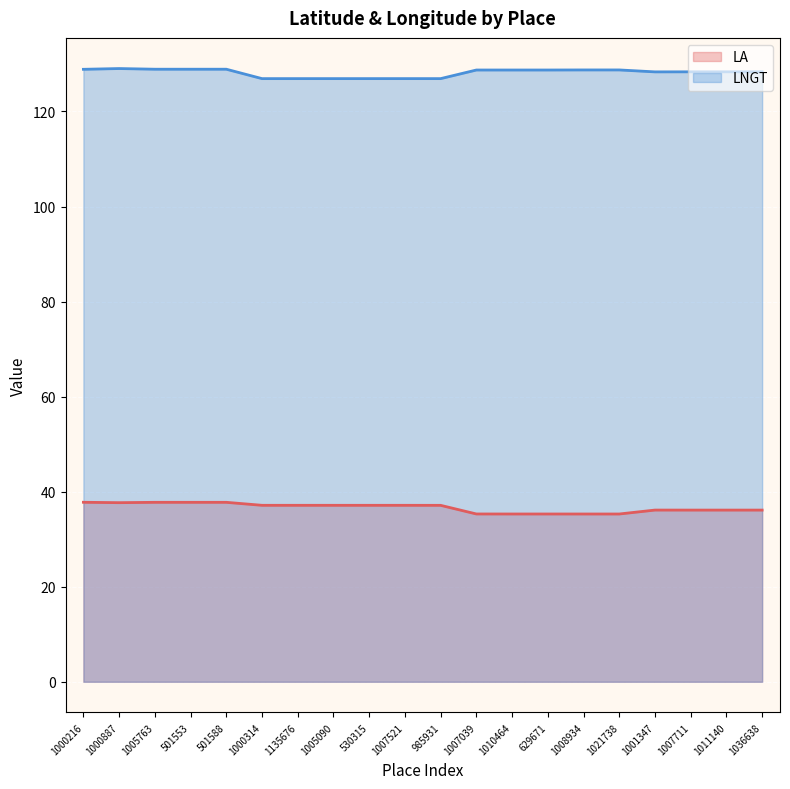

True or false: LA has a value of 36.1 at 1007711.

True